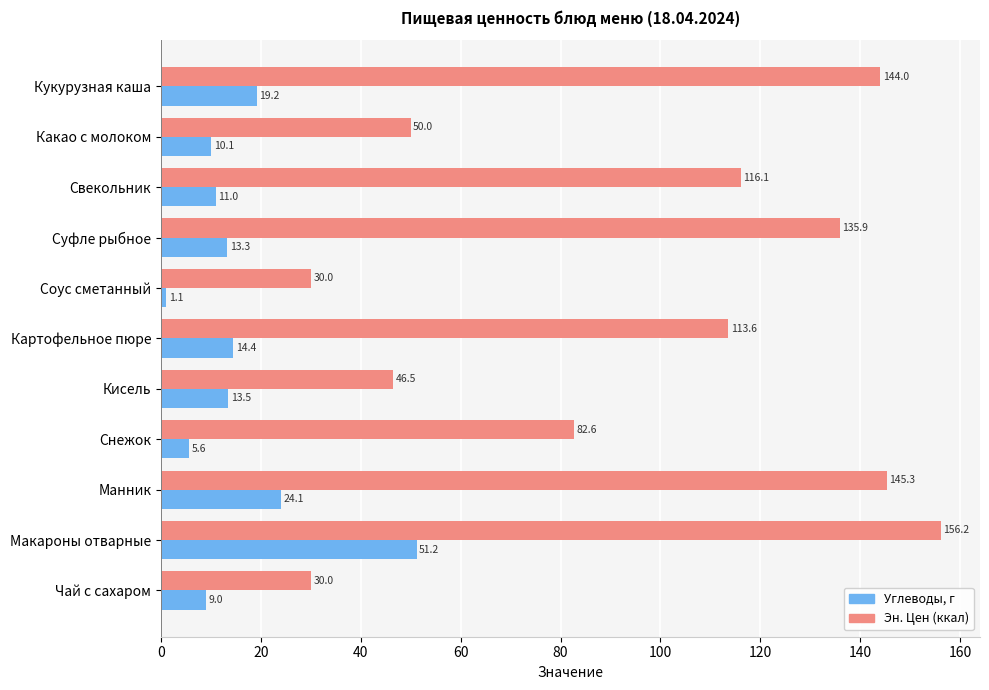

Is the value of Эн. Цен (ккал) at Чай с сахаром greater than the value of Углеводы, г at Кисель?

Yes